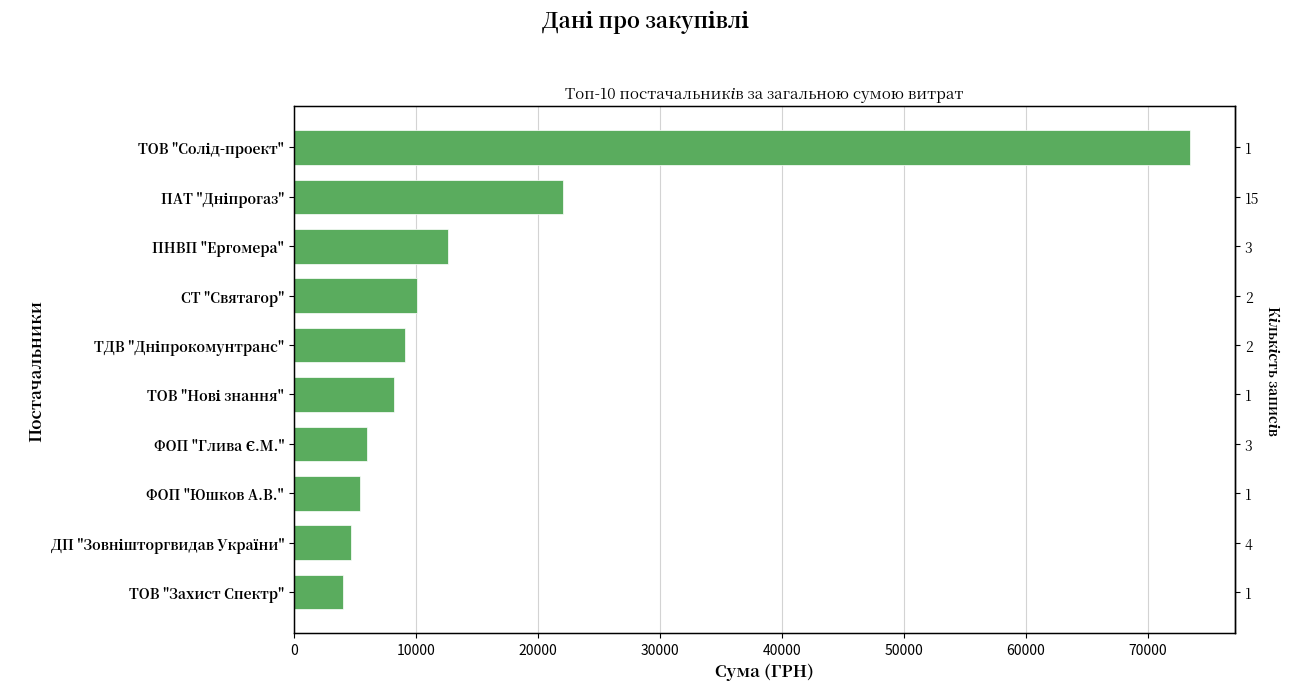

What is the average value?

15571.4